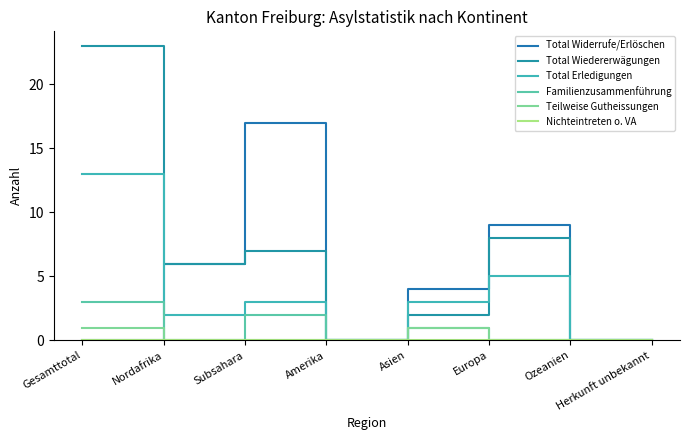

What is the total value across all series at Subsahara?

29